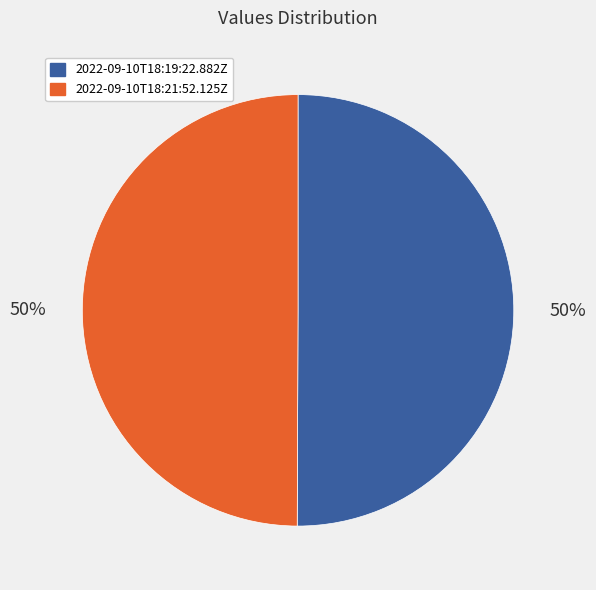

To the nearest percent, what percentage of the pie is 2022-09-10T18:19:22.882Z?

50%